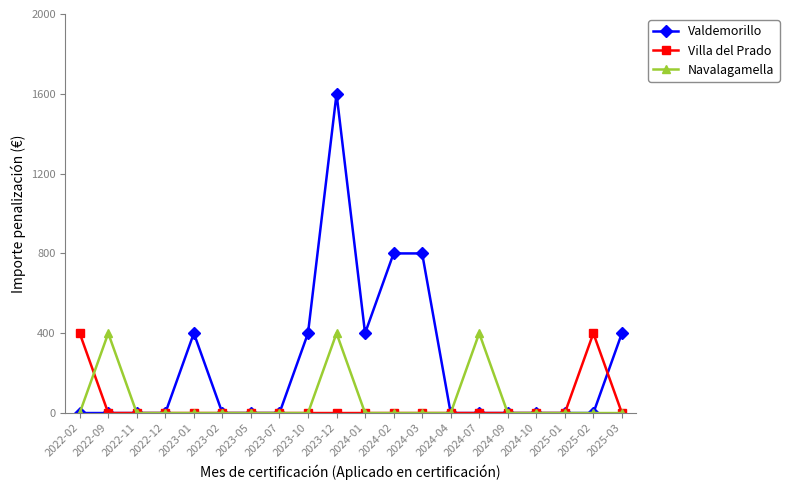

Which series has the largest total across all categories?

Valdemorillo